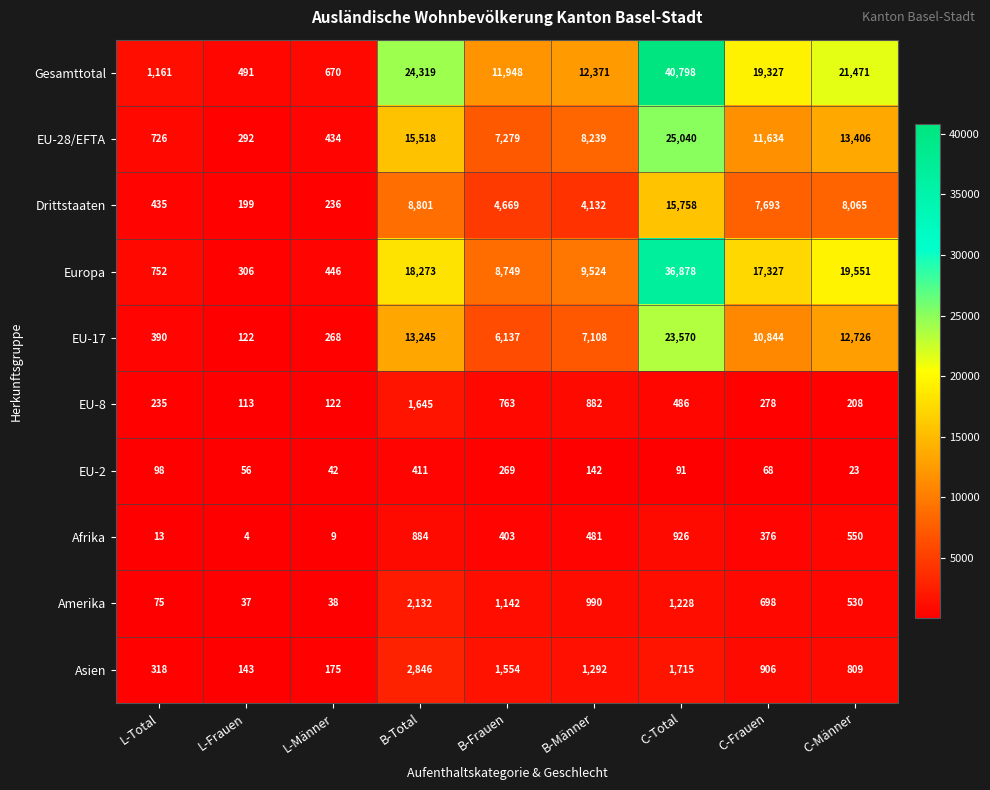

List the series in order of their peak value, highest first.

Gesamttotal, Europa, EU-28/EFTA, EU-17, Drittstaaten, Asien, Amerika, EU-8, Afrika, EU-2